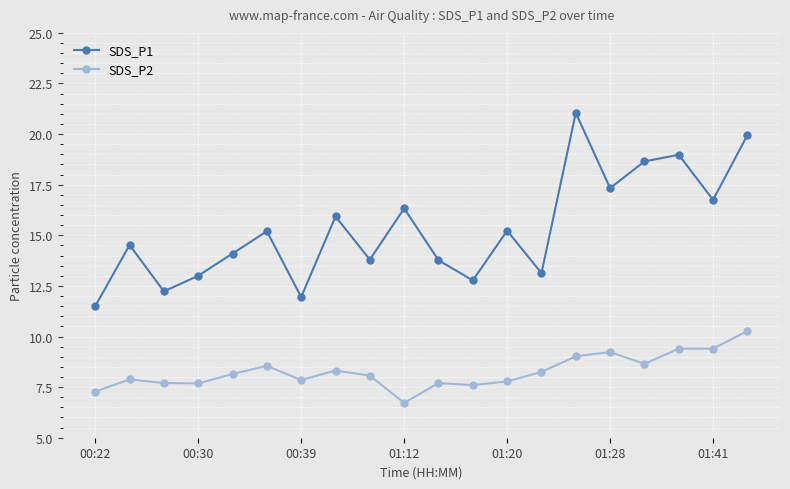

What is the average value of the SDS_P1 series?

15.3